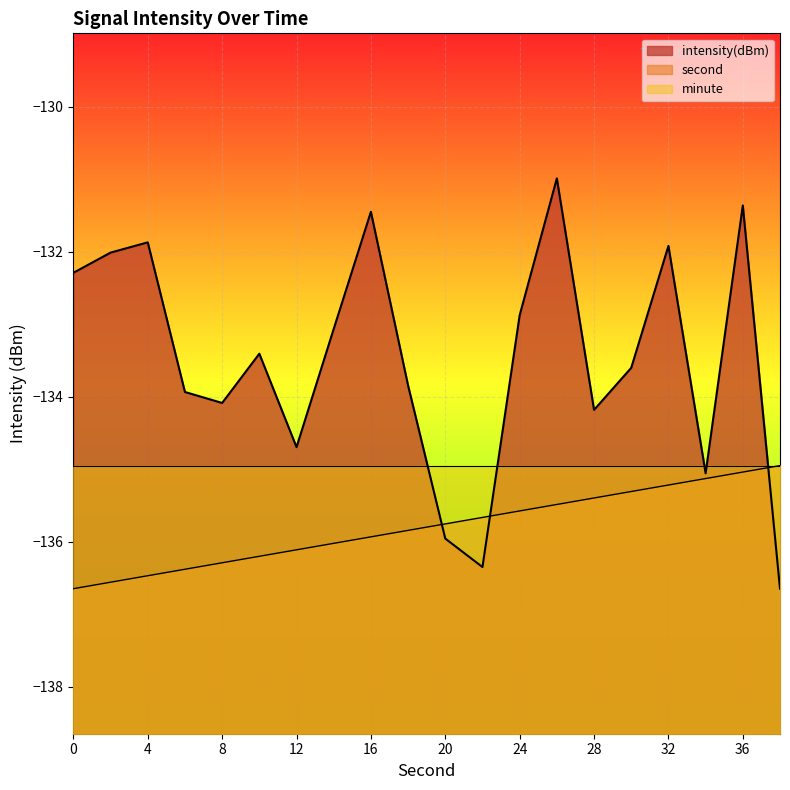

Between 10 and 4, which is larger?

4